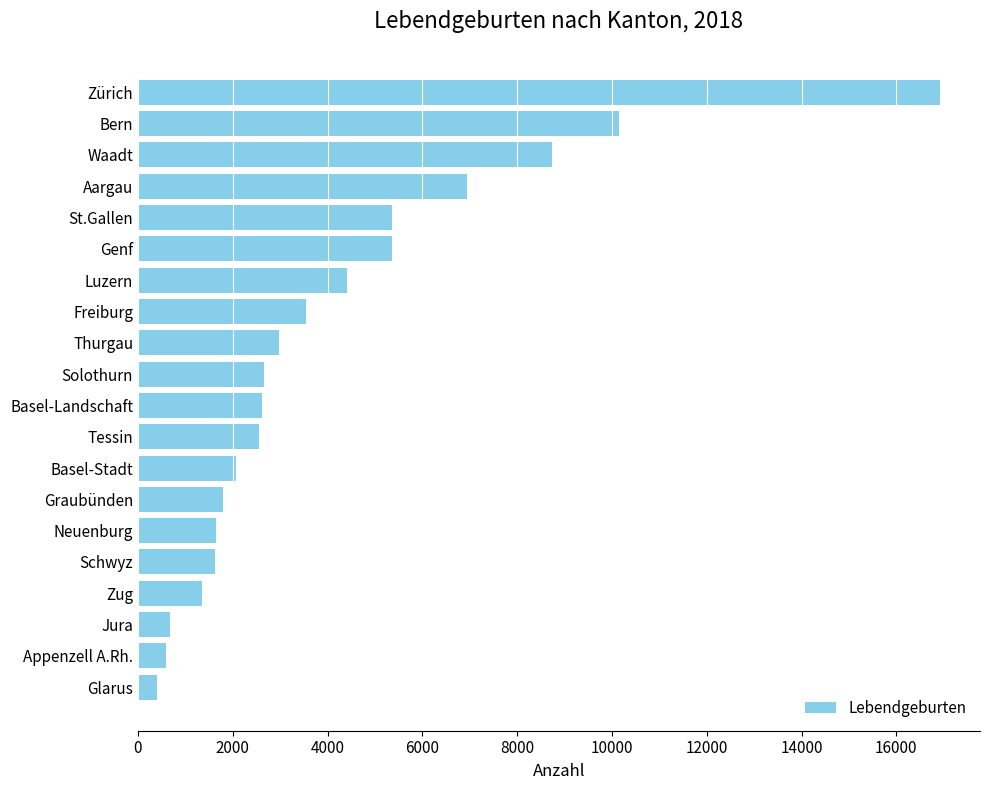

Is it true that the value at St.Gallen is 5368?

True